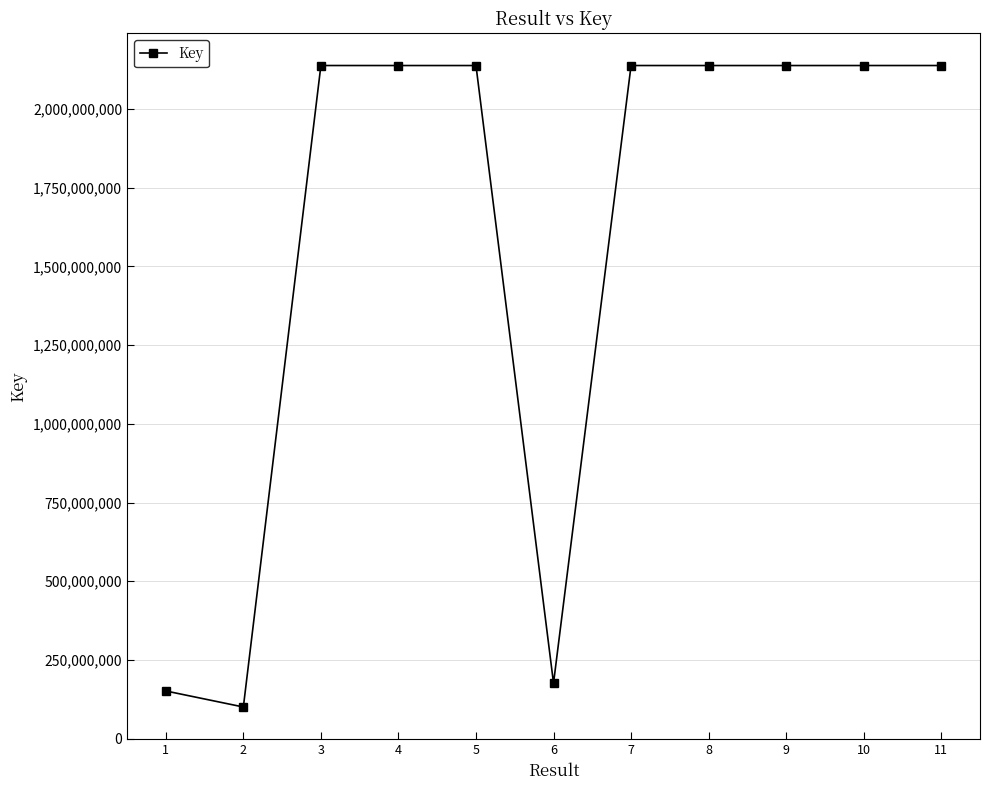

True or false: the data has more than 0 interior local peaks.

True